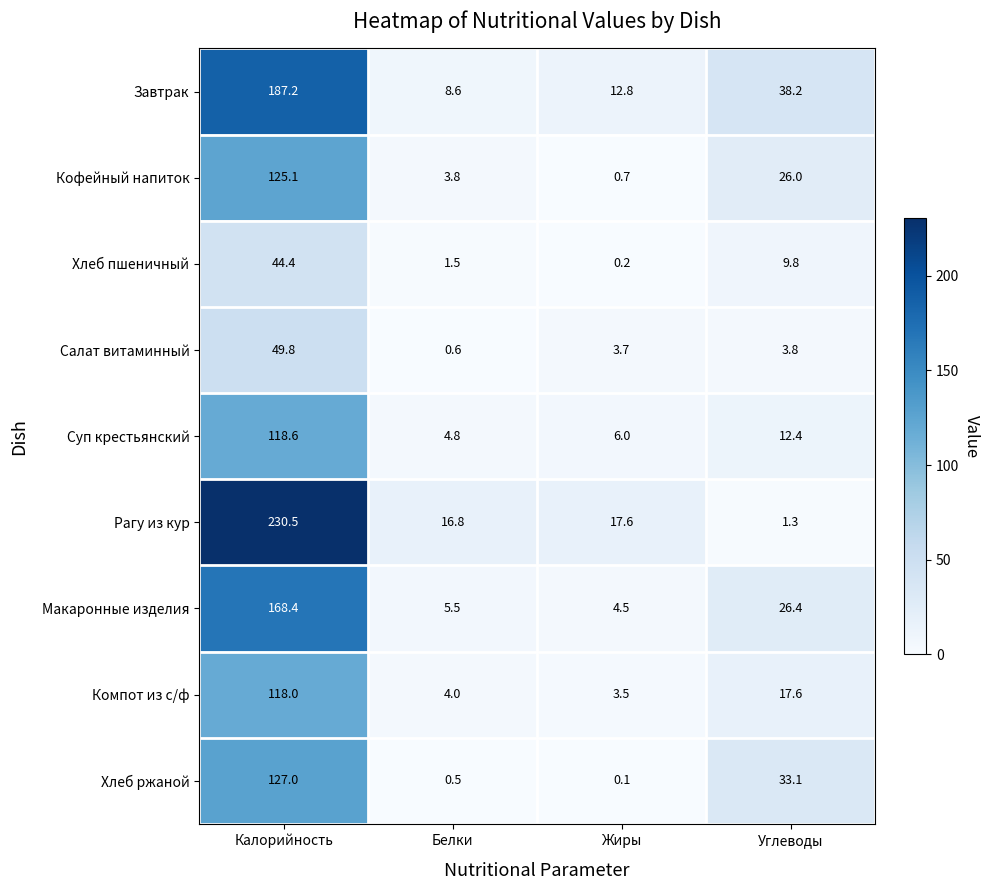

How many categories are shown in the chart?

4